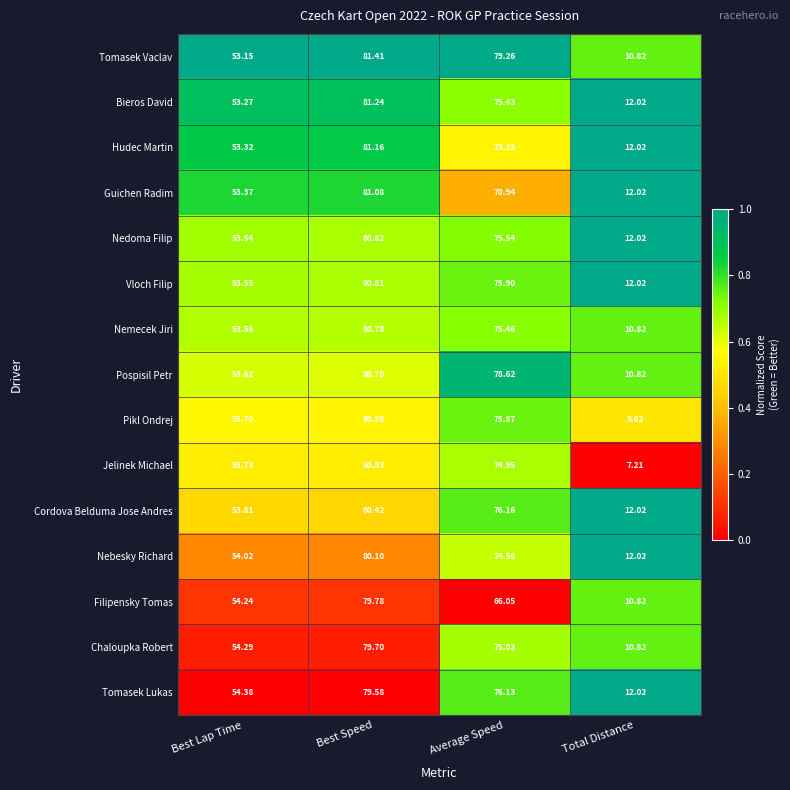

Rank the series by their maximum value, from lowest to highest.

Tomasek Lukas, Chaloupka Robert, Filipensky Tomas, Nebesky Richard, Cordova Belduma Jose Andres, Jelinek Michael, Pikl Ondrej, Pospisil Petr, Nemecek Jiri, Vloch Filip, Nedoma Filip, Guichen Radim, Hudec Martin, Bieros David, Tomasek Vaclav